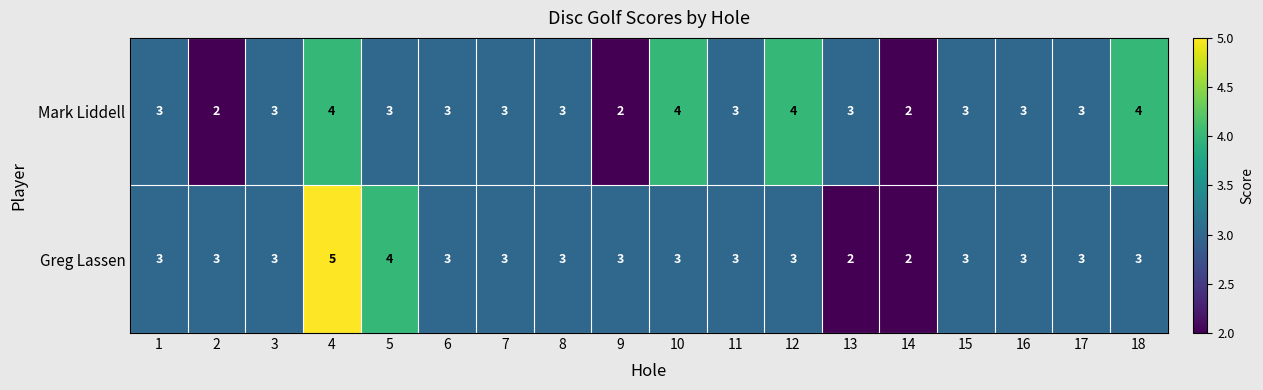

How many Greg Lassen values are between 3 and 4?

15